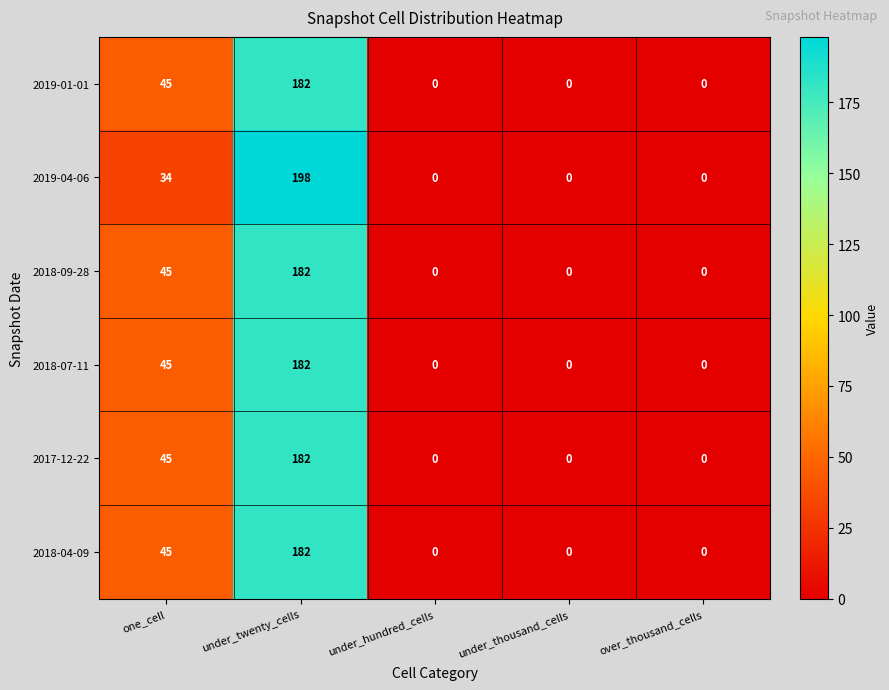

What is the difference between the highest and lowest values at one_cell?

11